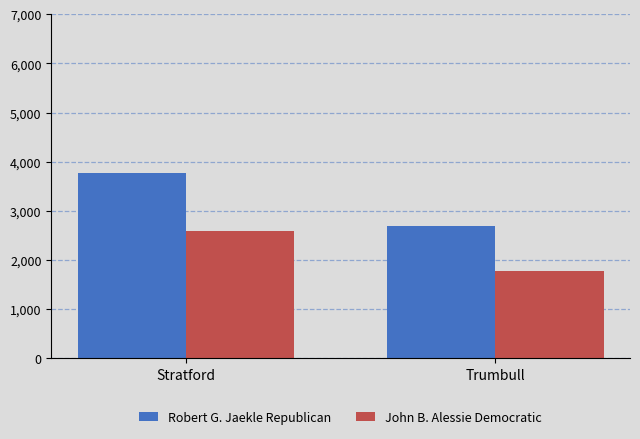

Does the chart contain any negative values?

No